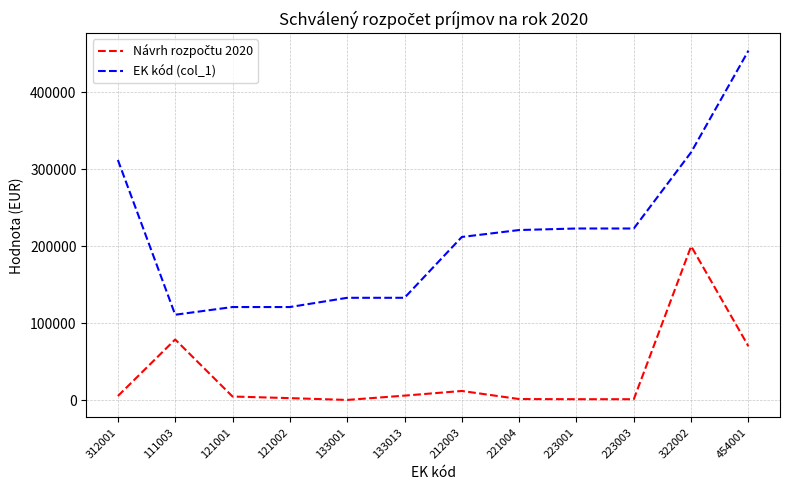

Is it true that EK kód (col_1) equals 223003 at 223003?

True